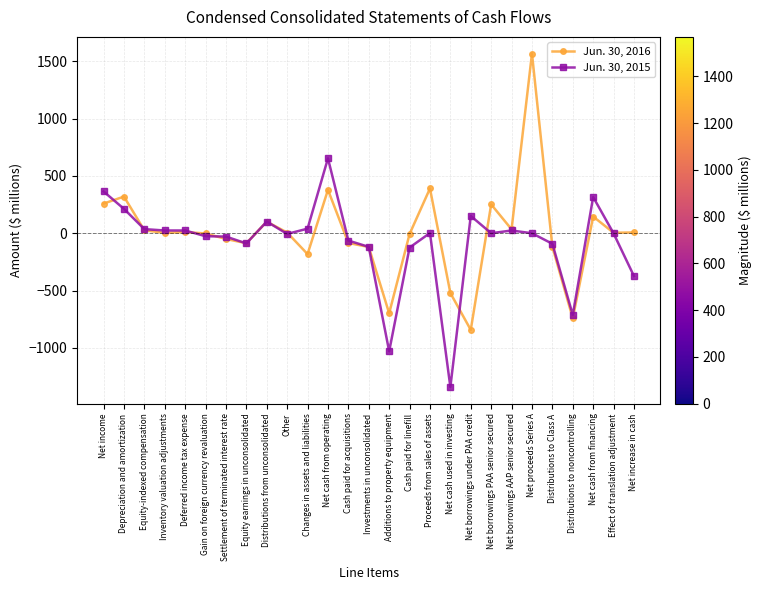

Rank the series by their average value, from lowest to highest.

Jun. 30, 2015, Jun. 30, 2016